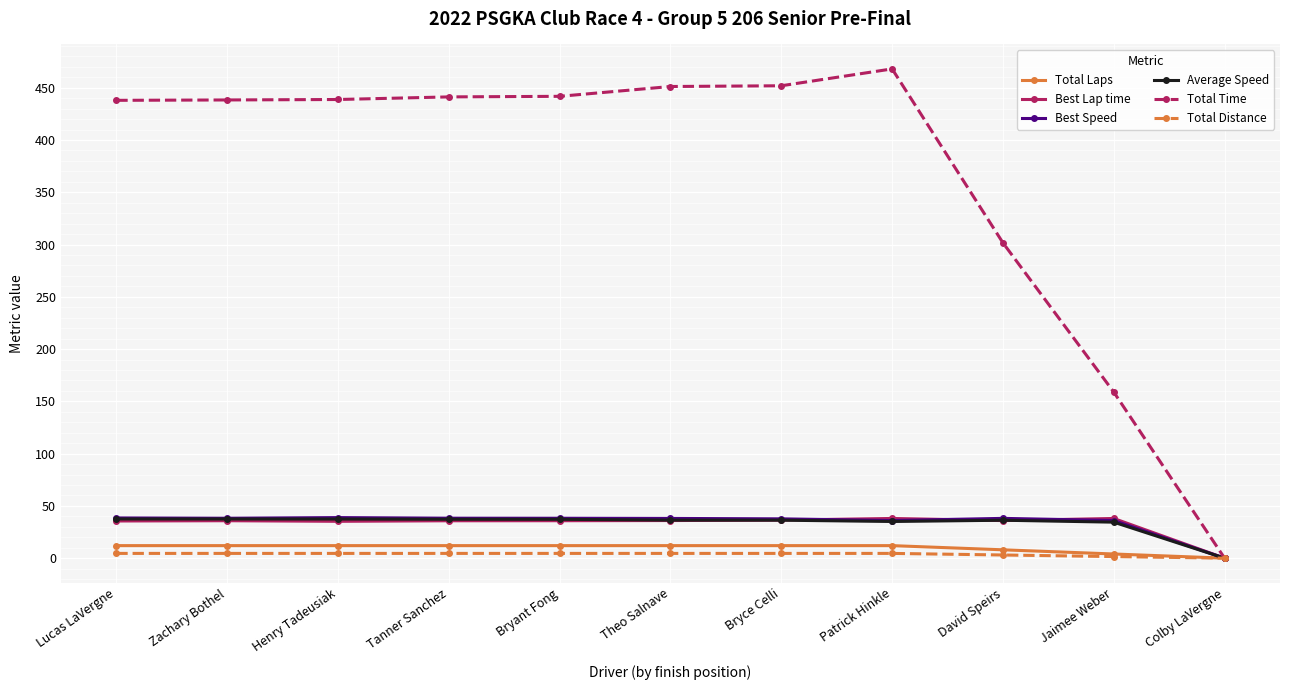

How many data points in Total Distance are less than 4?

3